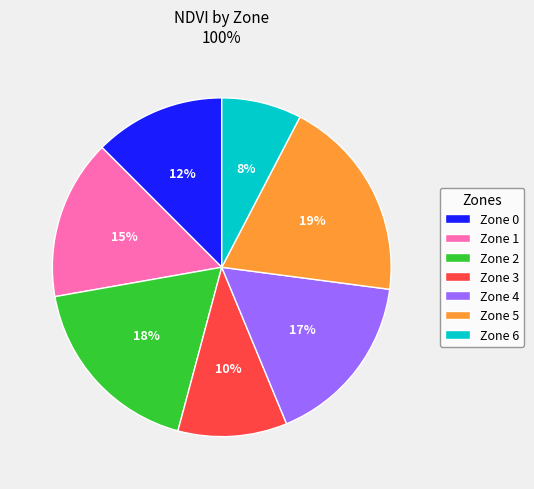

Between Zone 2 and Zone 0, which is larger?

Zone 2